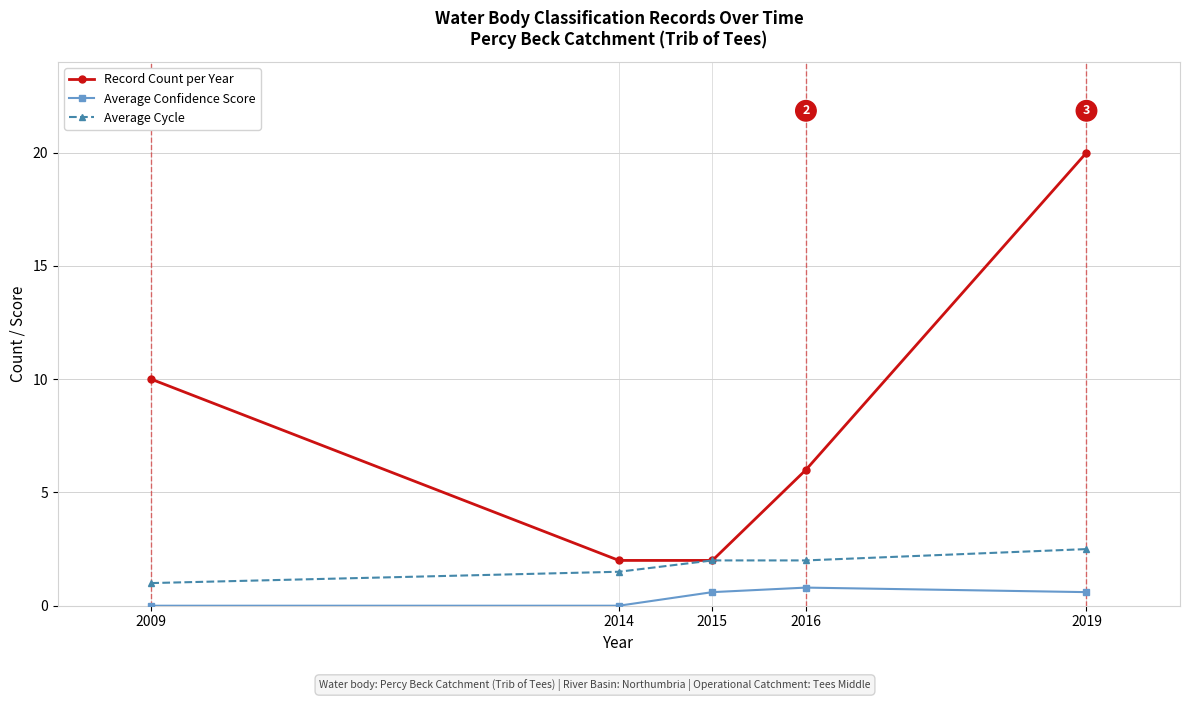

At which label does Average Confidence Score reach its peak?

2016